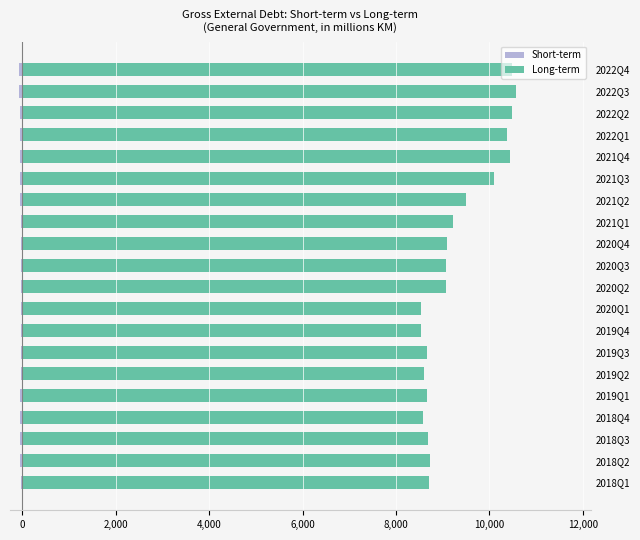

Reading left to right, extract all data points from this chart.

Short-term: -39.7	-44.2	-47.0	-52.2	-45.4	-37.9	-33.3	-24.7	-27.2	-29.9	-31.6	-34.7	-39.4	-44.4	-47.5	-53.2	-56.5	-60.1	-62.3	-66.4
Long-term: 8714.4	8738.9	8677.8	8580.2	8674.0	8607.1	8671.3	8529.0	8538.8	9068.4	9072.3	9098.5	9229.5	9498.7	10108.6	10439.5	10374.5	10476.0	10579.4	10491.5